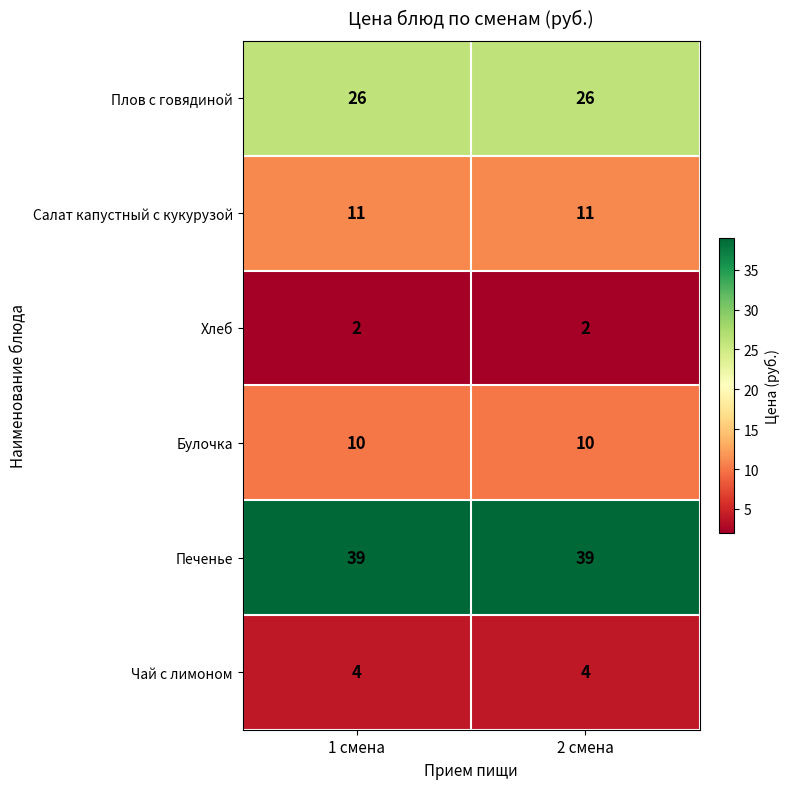

List the series in order of their peak value, lowest first.

Хлеб, Чай с лимоном, Булочка, Салат капустный с кукурузой, Плов с говядиной, Печенье